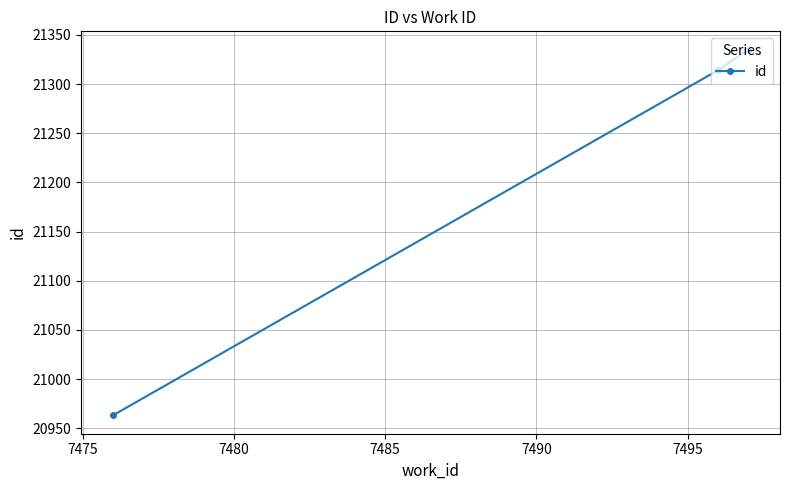

What is the difference between the maximum and minimum values?

372